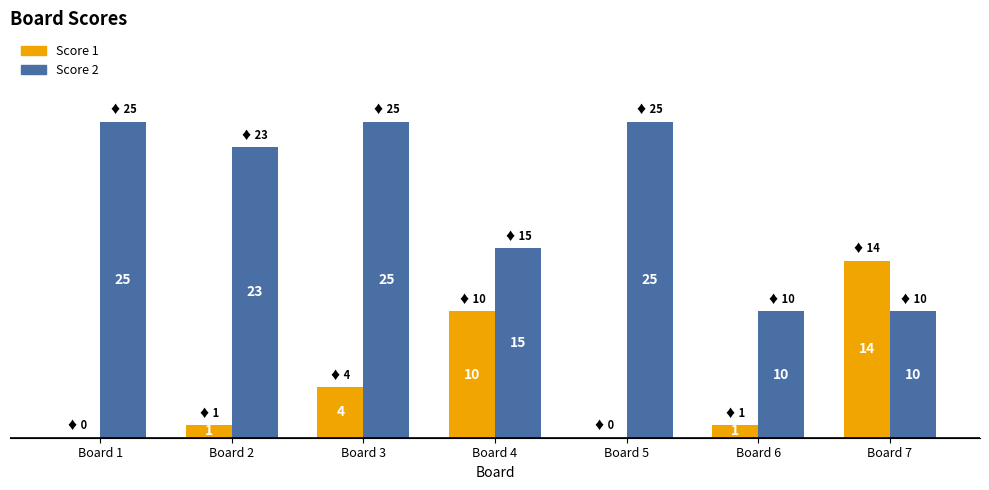

Which series has the largest total across all categories?

Score 2